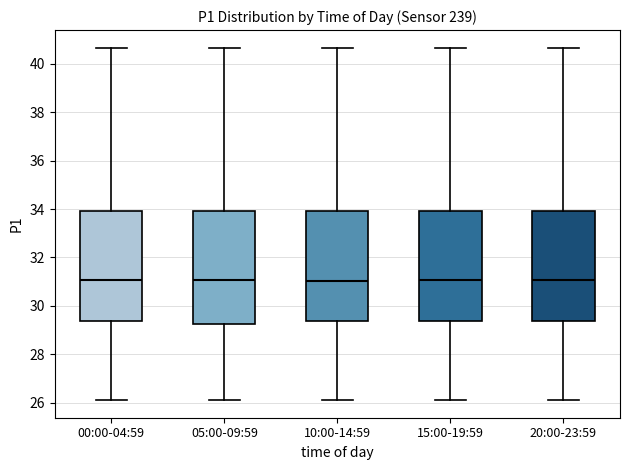

Reading left to right, read every box against the y-axis: the position of its median line, the range the box covers, and the ends of its whiskers. The values are not printed on the chart, so give them approximately, as read against the axis.

00:00-04:59: median 31.0, box 29.4 to 34.0, whiskers 26.2 to 40.6
05:00-09:59: median 31.0, box 29.2 to 34.0, whiskers 26.2 to 40.6
10:00-14:59: median 31.0, box 29.4 to 34.0, whiskers 26.2 to 40.6
15:00-19:59: median 31.0, box 29.4 to 34.0, whiskers 26.2 to 40.6
20:00-23:59: median 31.0, box 29.4 to 34.0, whiskers 26.2 to 40.6